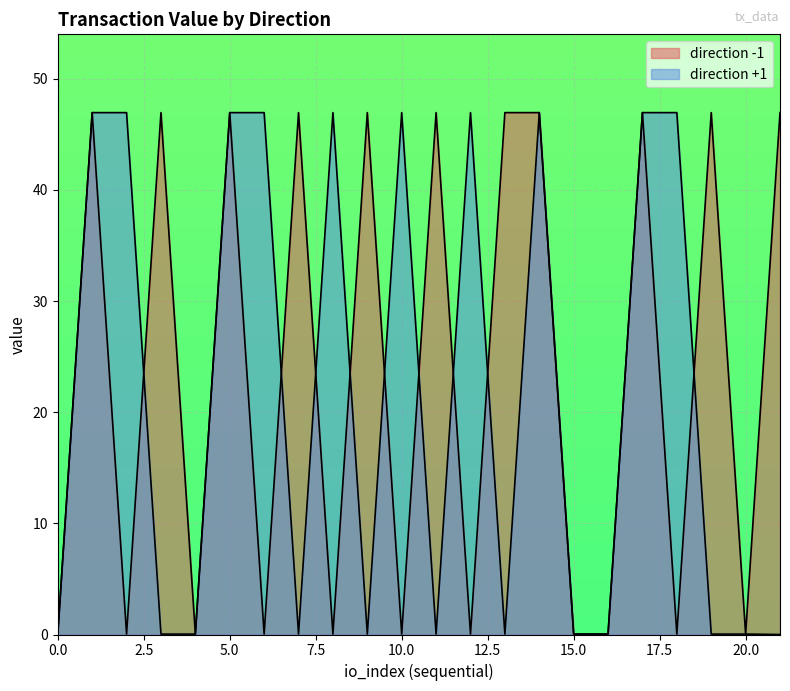

Does the chart display data point markers on the line(s)?

No